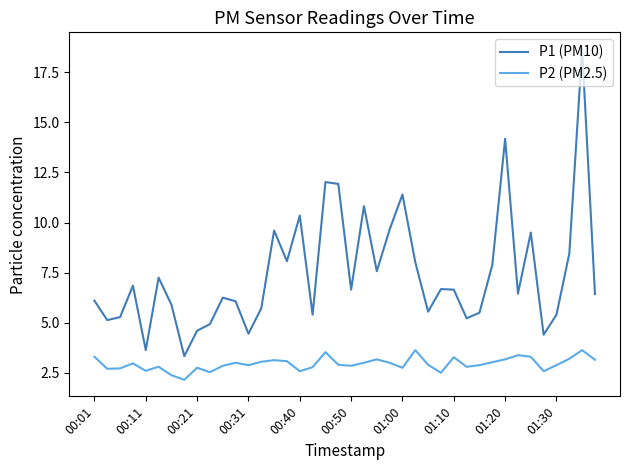

What is the difference between the maximum and minimum values in the P1 (PM10) series?

15.3